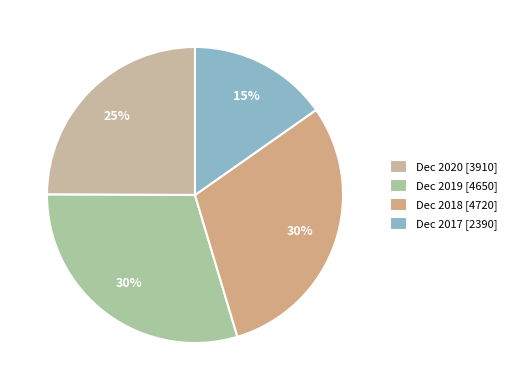

To the nearest percent, what is the average slice percentage?

25%